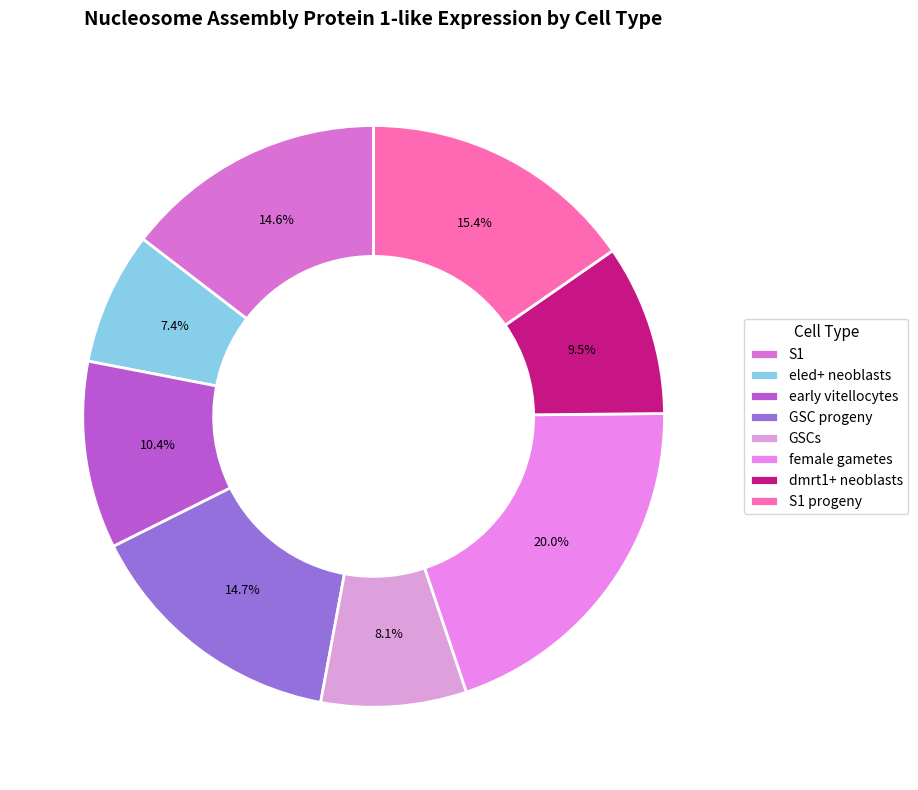

Combined, do S1 progeny and dmrt1+ neoblasts account for over 50%?

No